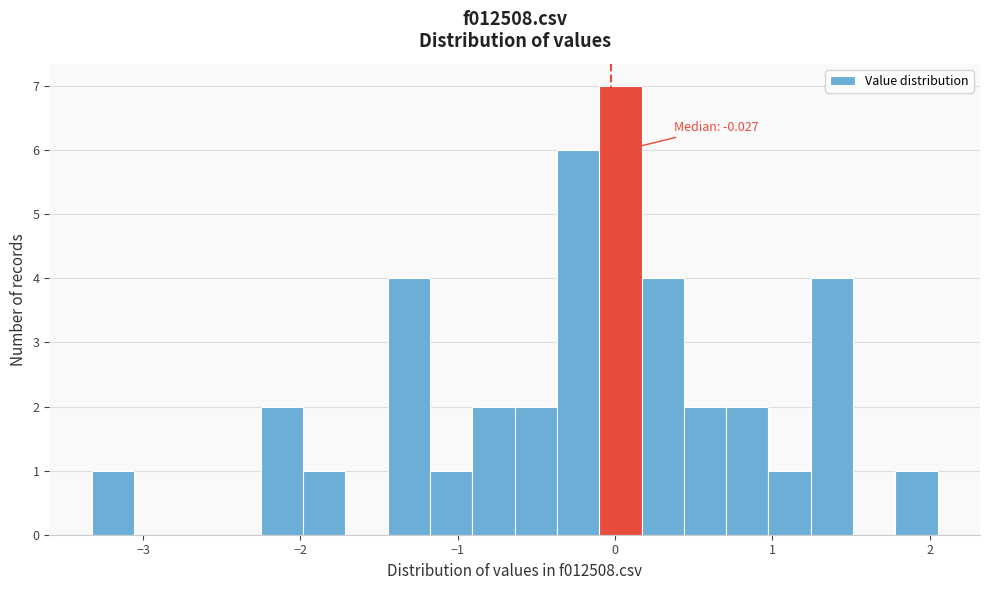

Read against the x-axis, roughly where is the centre of the tallest bar?

0.0